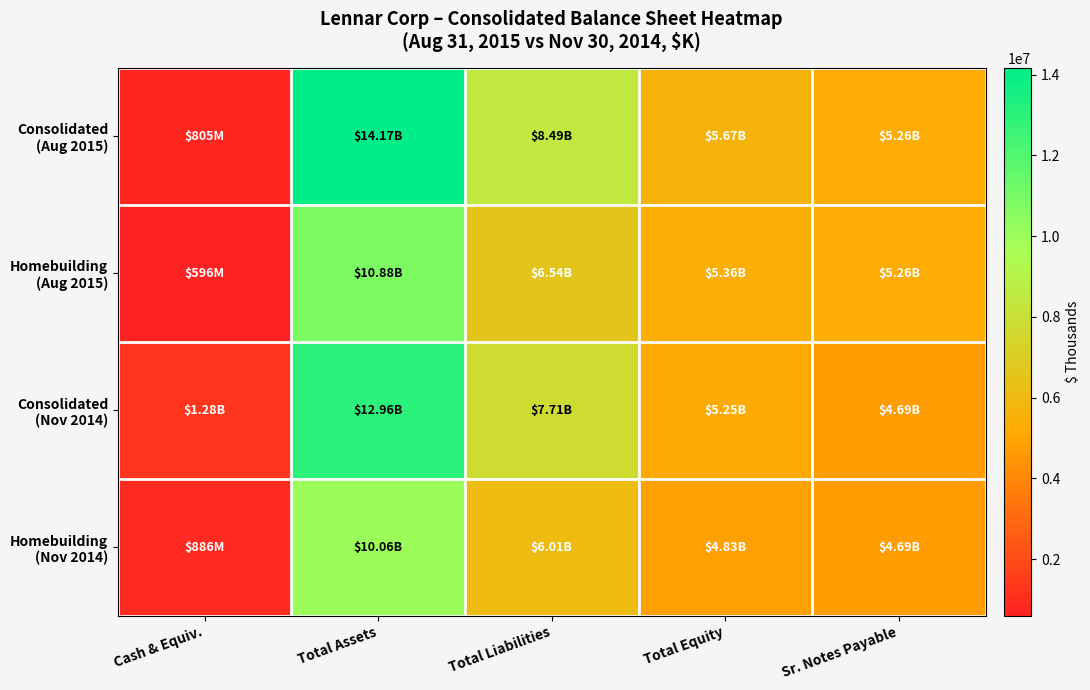

At Cash & Equiv., list the series in order from largest to smallest.

Consolidated (Nov 2014), Homebuilding (Nov 2014), Consolidated (Aug 2015), Homebuilding (Aug 2015)